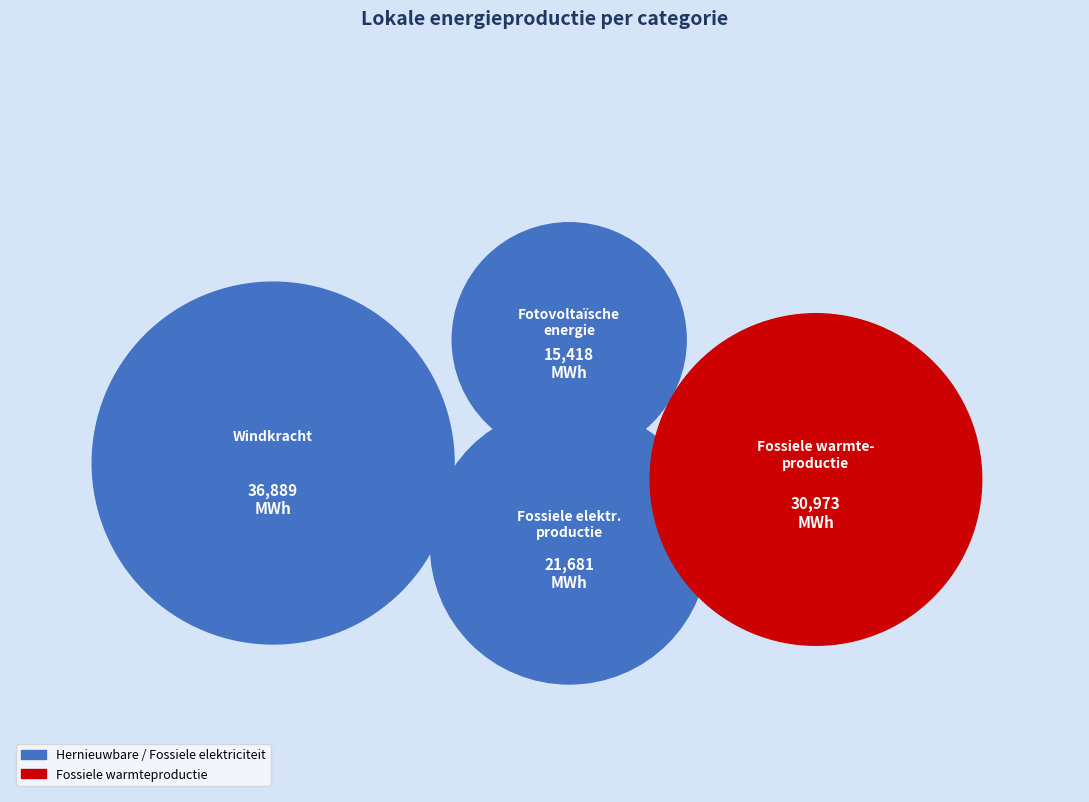

Is it true that Fossiele warmteproductie is 40% of the pie?

False